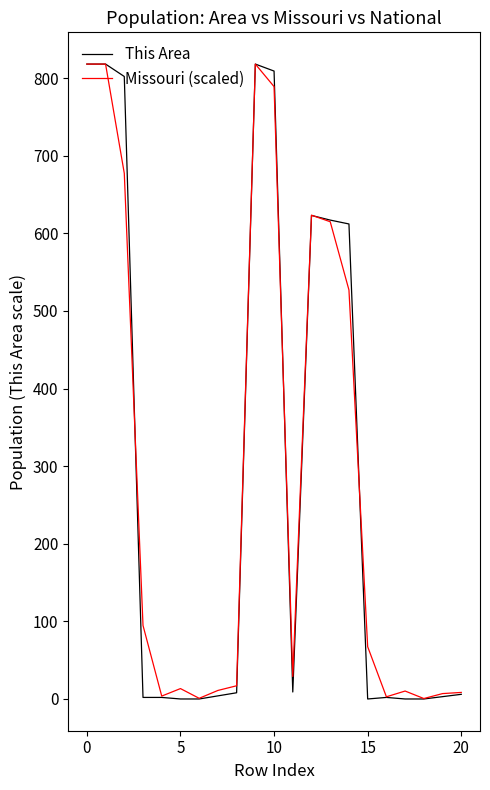

Which series has the largest range (max minus min)?

This Area